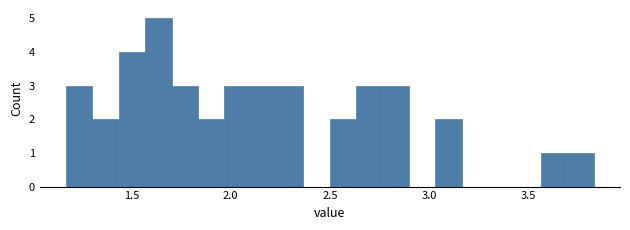

Around what value on the x-axis is the tallest bar? Give the approximate position of its centre, as read against the axis.

1.65